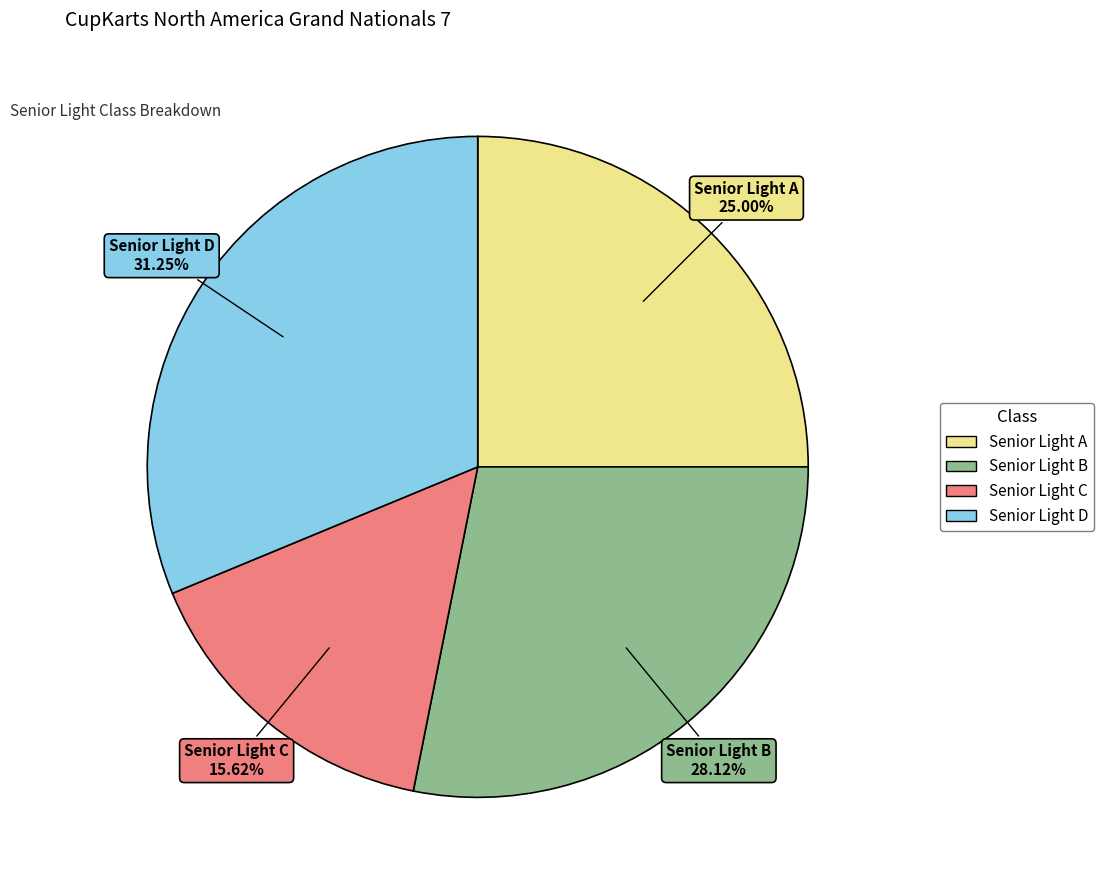

Which has a higher value, Senior Light C or Senior Light A?

Senior Light A